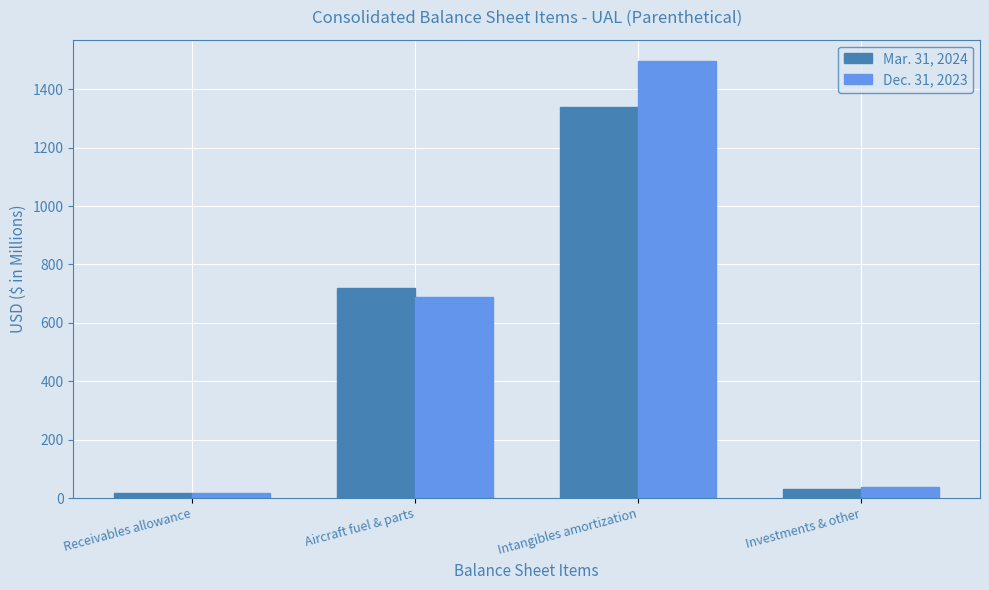

List the labels in order of Mar. 31, 2024 value, largest first.

Intangibles amortization, Aircraft fuel & parts, Investments & other, Receivables allowance